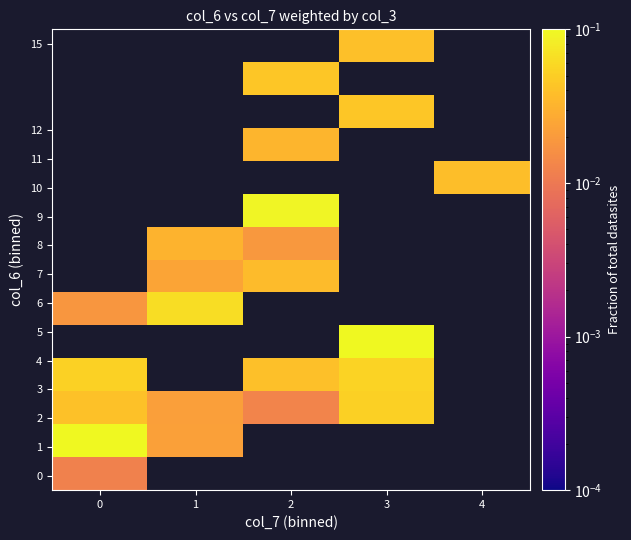

Which category has the highest value across all series?

3